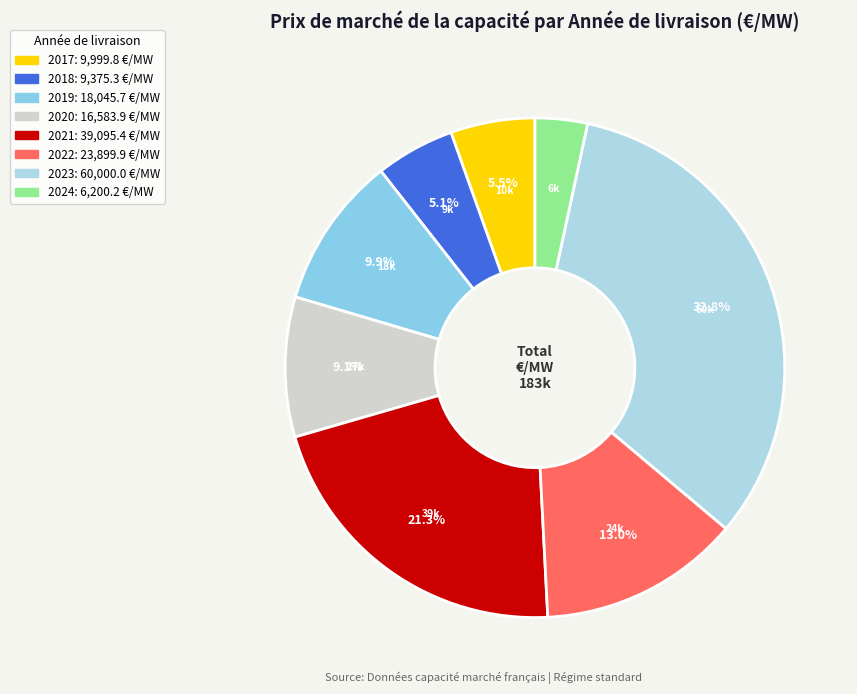

Combined, do 2018 and 2019 account for over 50%?

No